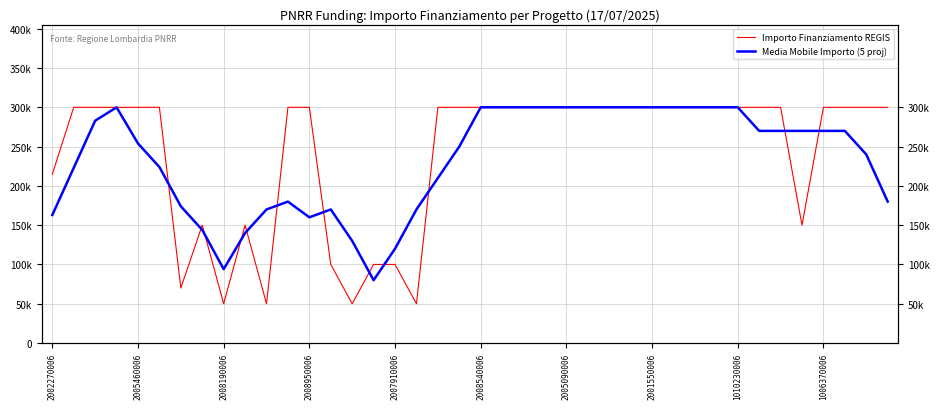

What is the sum of the Importo Finanziamento REGIS values at 38 and 25?

600000